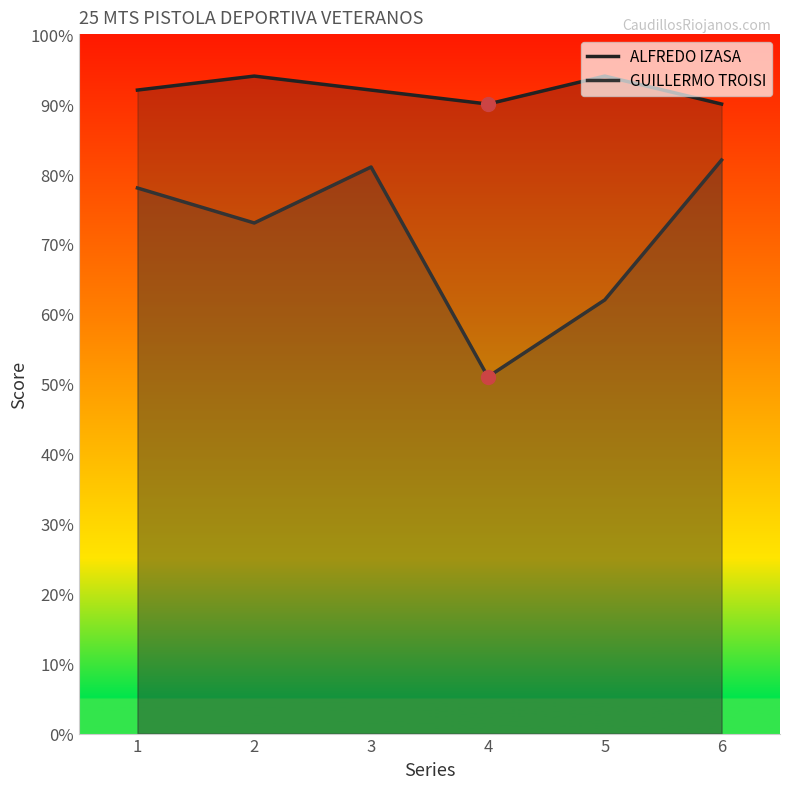

What is the difference between the highest and lowest values at 6?

8